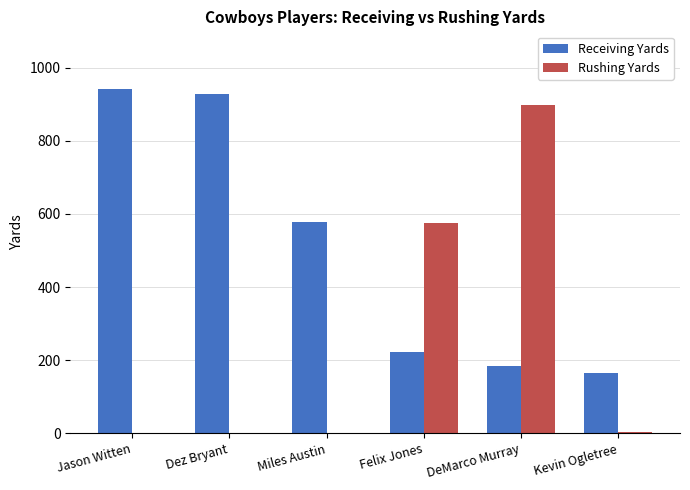

Is it true that Receiving Yards equals 288 at Felix Jones?

False